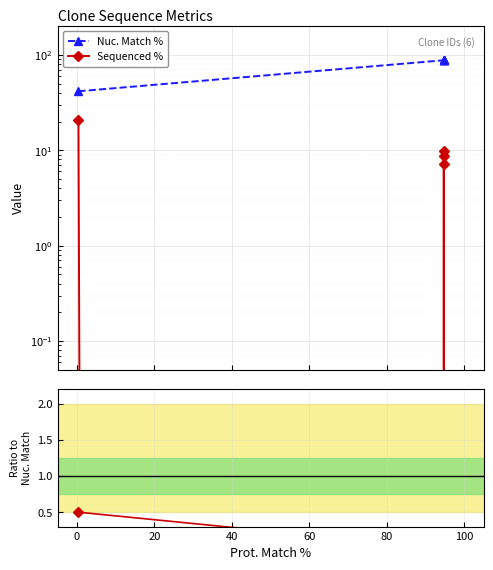

Is it true that Nuc. Match % equals 156.1 at 40?

False